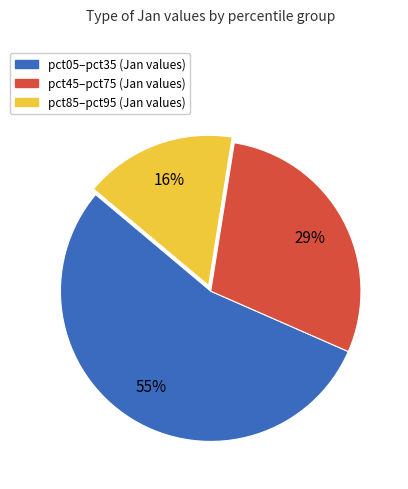

Is there a majority slice in this chart?

Yes